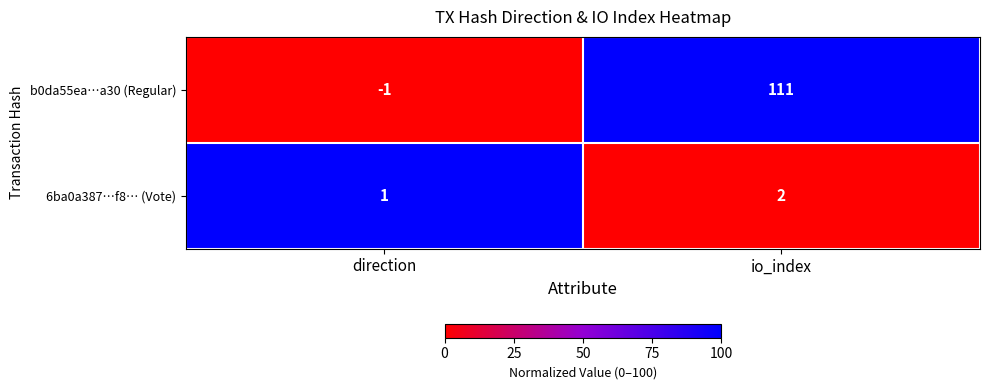

What is the sum of the b0da55ea…a30 (Regular) values at direction and io_index?

110